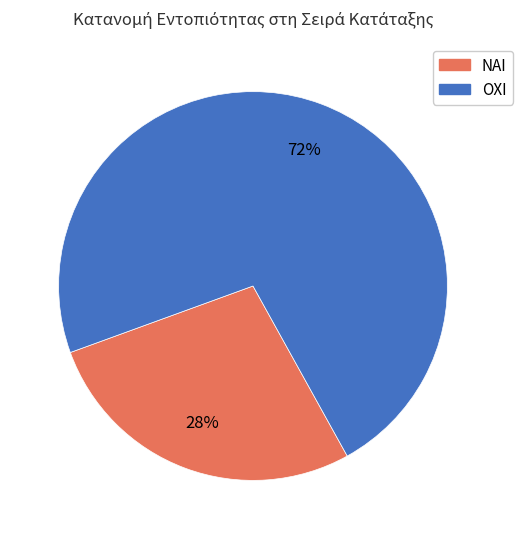

To the nearest percent, what is the combined percentage of ΝΑΙ and ΟΧΙ?

100%